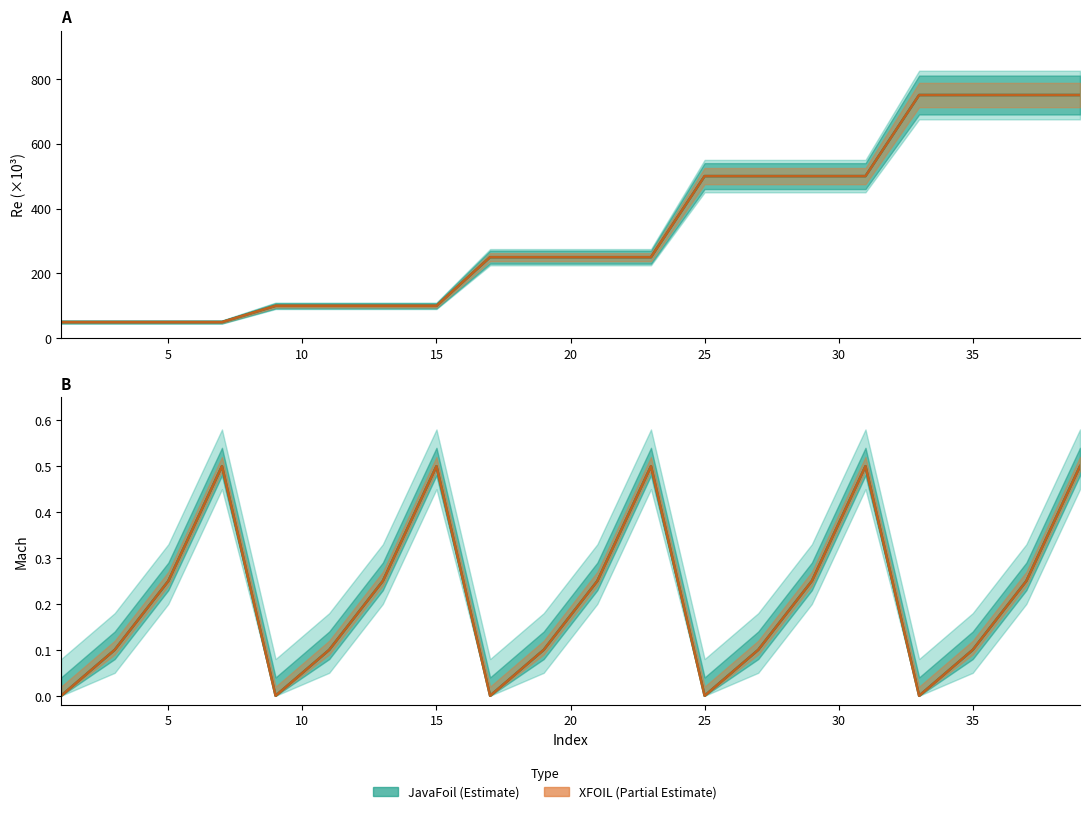

What is the difference between the highest and lowest values at 19?

249.9